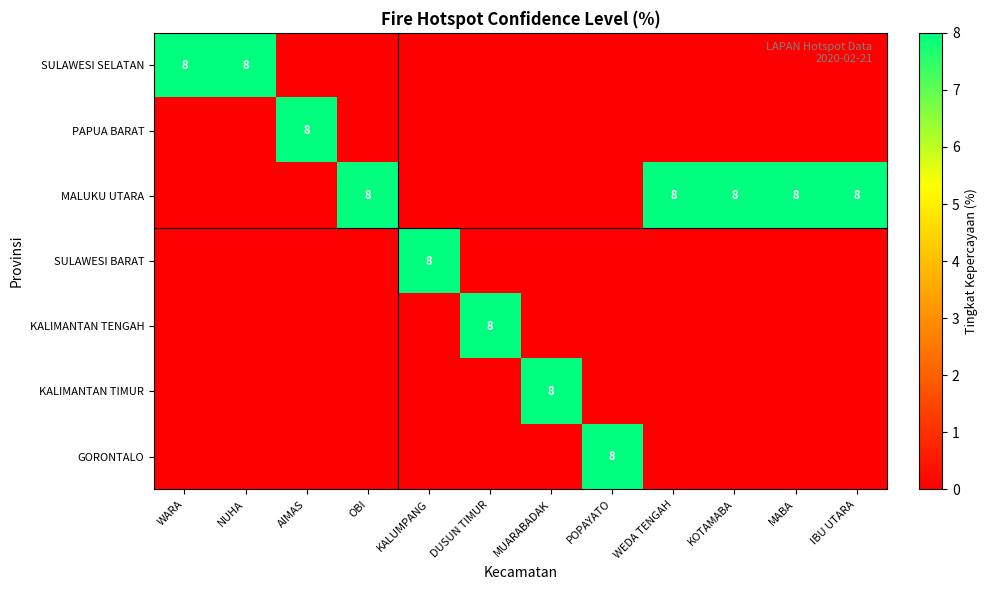

The value of MALUKU UTARA at WEDA TENGAH is 3. True or false?

False